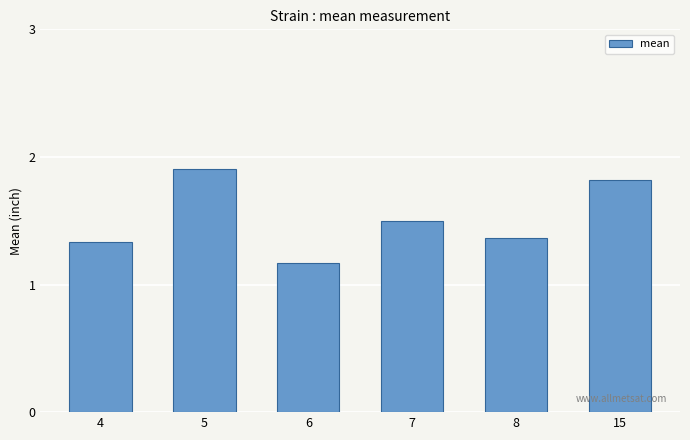

Rank the categories by value from highest to lowest.

5, 15, 7, 8, 4, 6